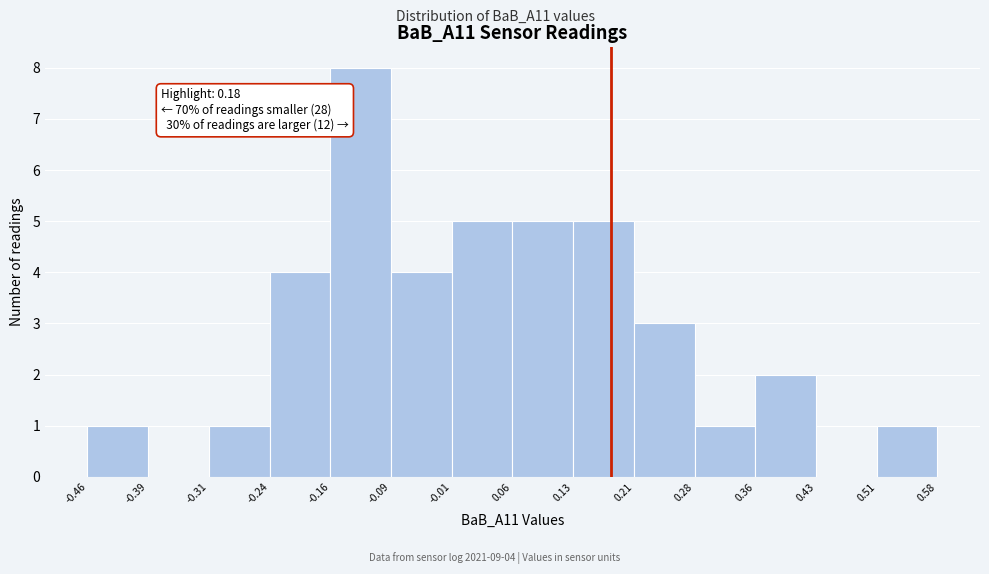

Over which range of the x-axis is the bar tallest?

-0.16 to -0.09